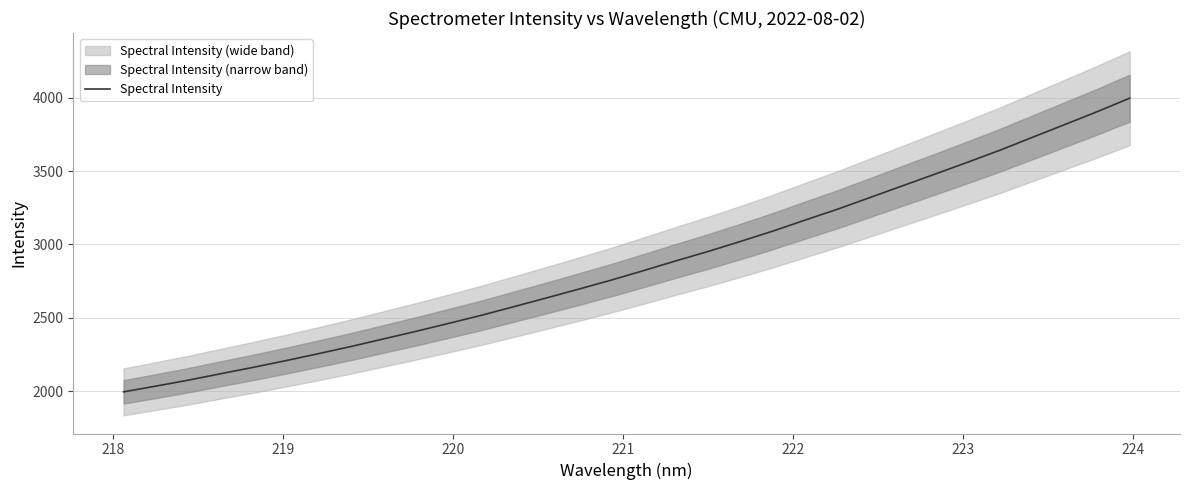

What is the highest value of the Spectral Intensity series?

3996.2